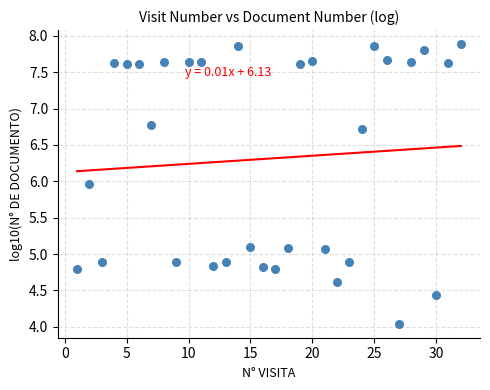

What is the range of Y values (max minus min)?

3.8